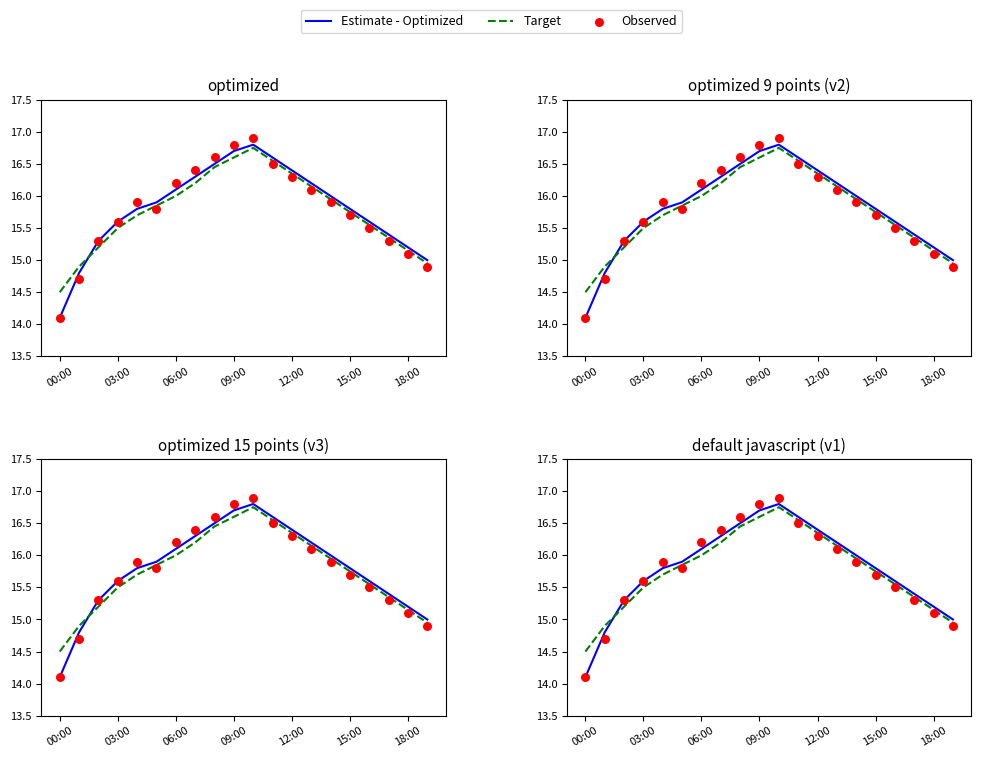

Which series has the largest Y range (max minus min)?

Observed